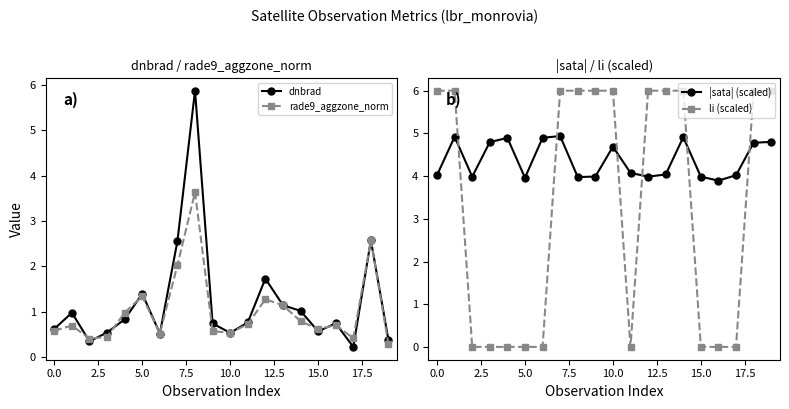

Which series has the largest total across all categories?

|sata| (scaled)